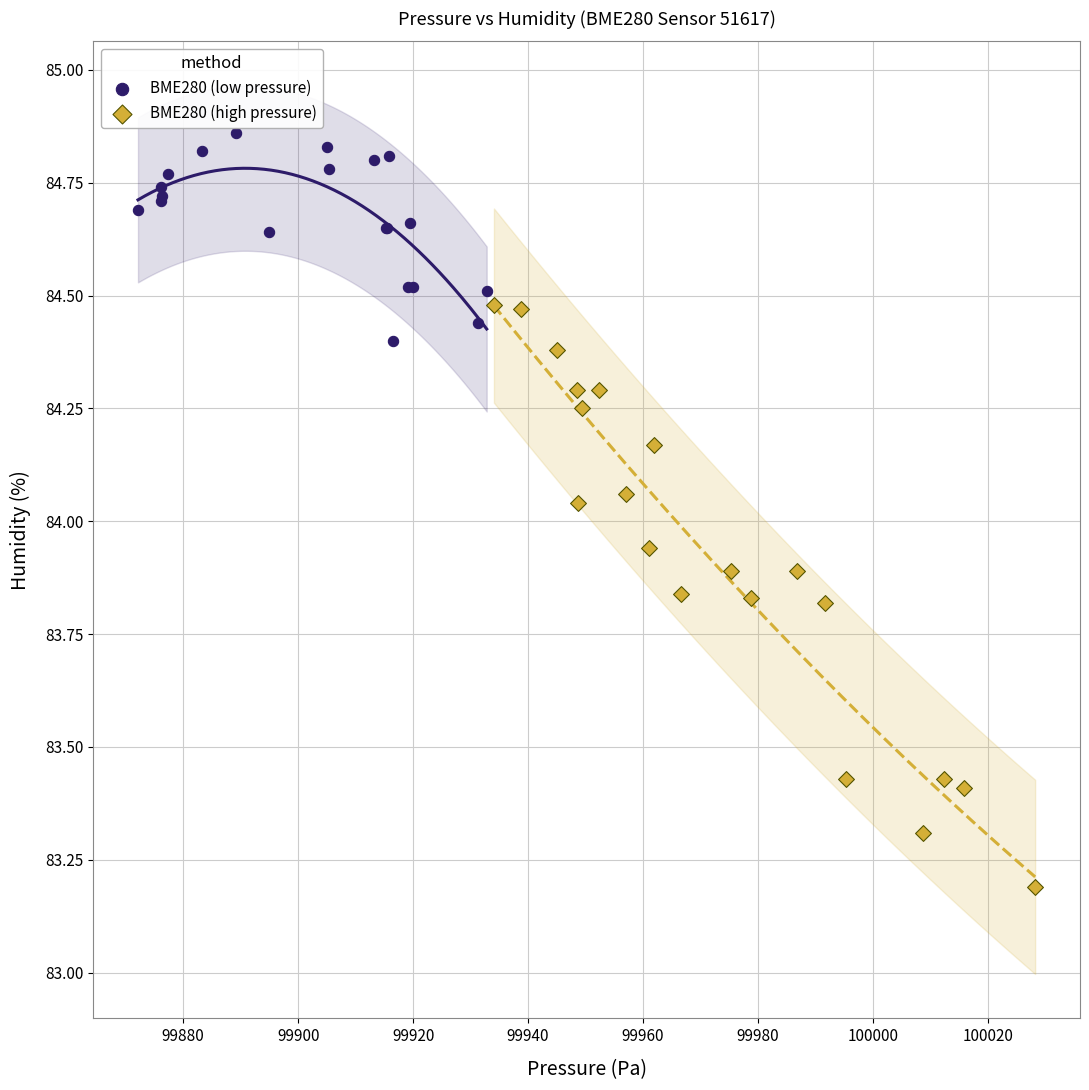

Which series has the widest spread of Y values?

BME280 (high pressure)